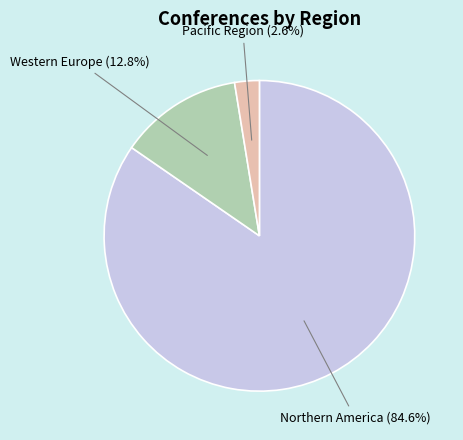

Is there a majority slice in this chart?

Yes